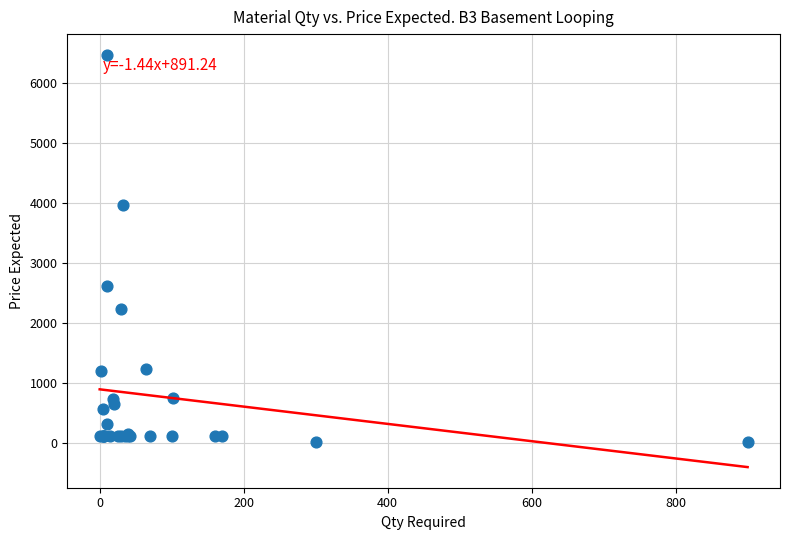

What Y value in the scatter plot is closest to 3237?

2620.4